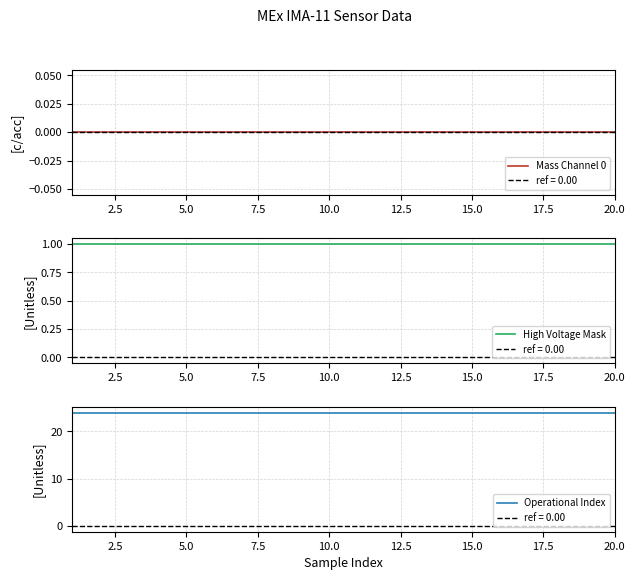

Which series has the largest total across all categories?

Operational Index